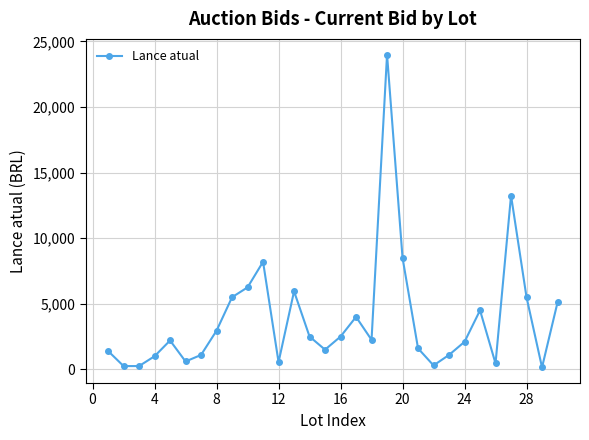

What is the sum of all values?

115500